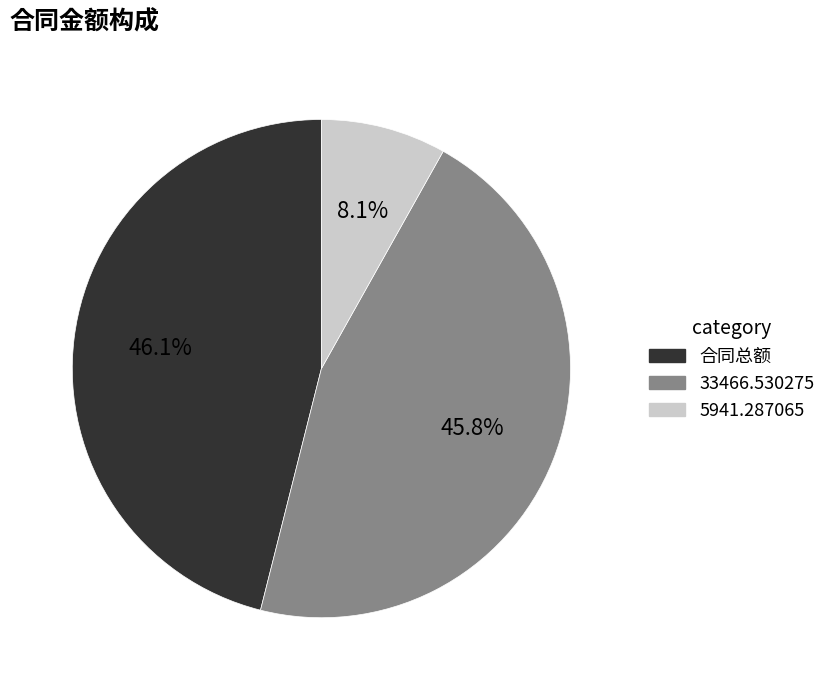

What is the smallest slice in the pie chart?

5941.287065